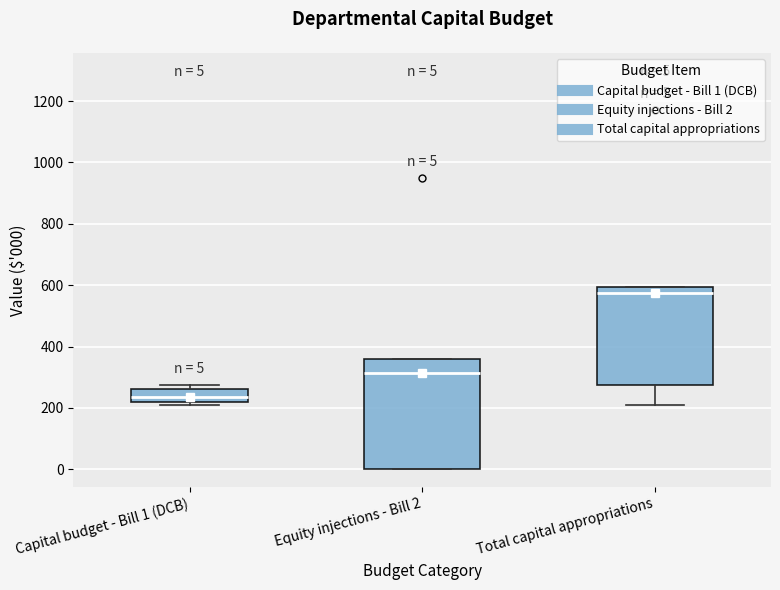

Which box has the lowest median line?

Capital budget - Bill 1 (DCB)